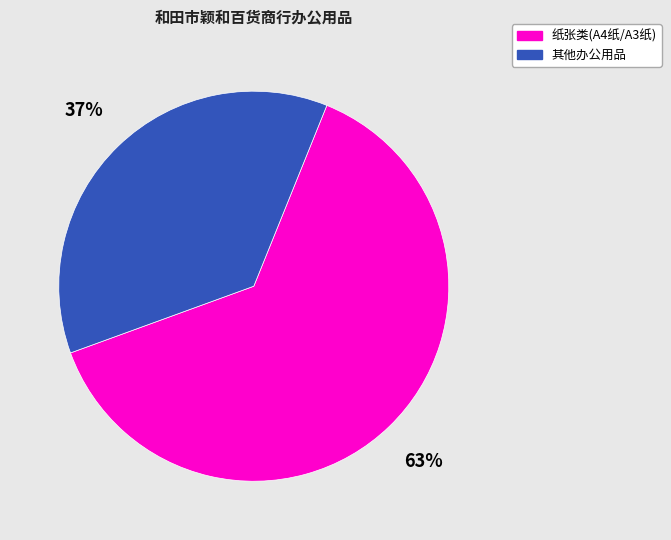

What is the ratio of the value at 纸张类(A4纸/A3纸) to the value at 其他办公用品?

1.7